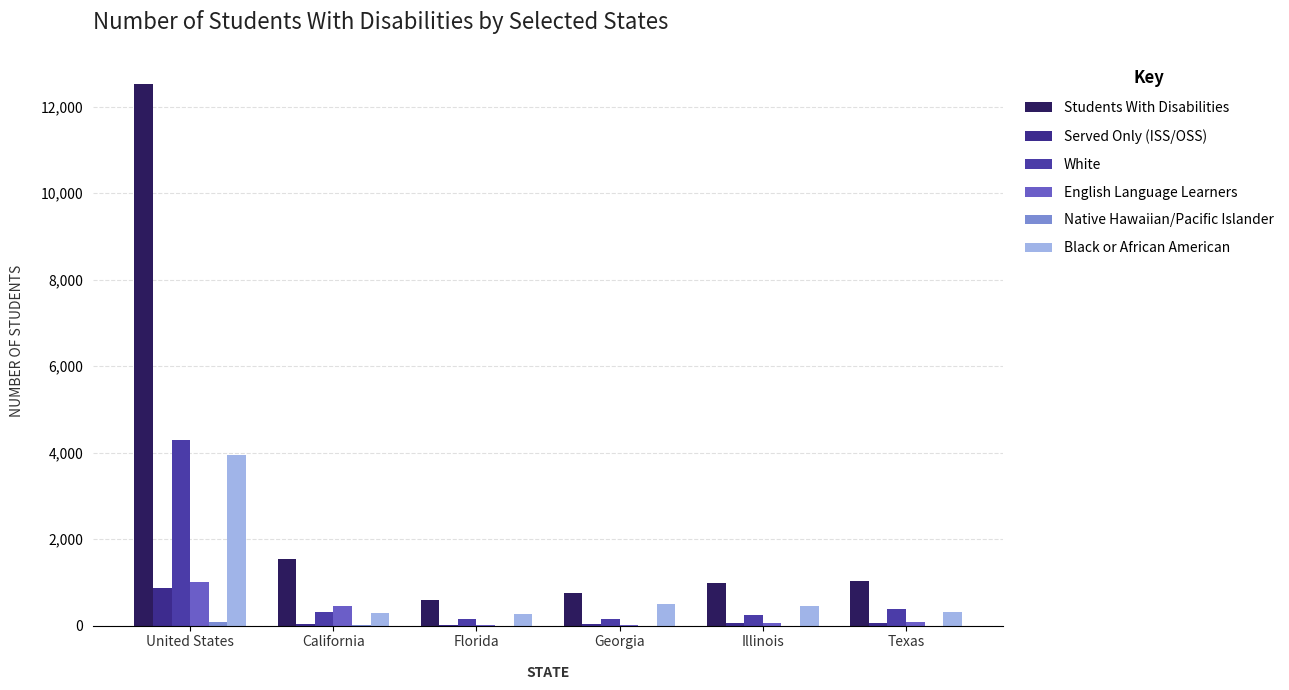

Which label corresponds to the largest value in the chart?

United States